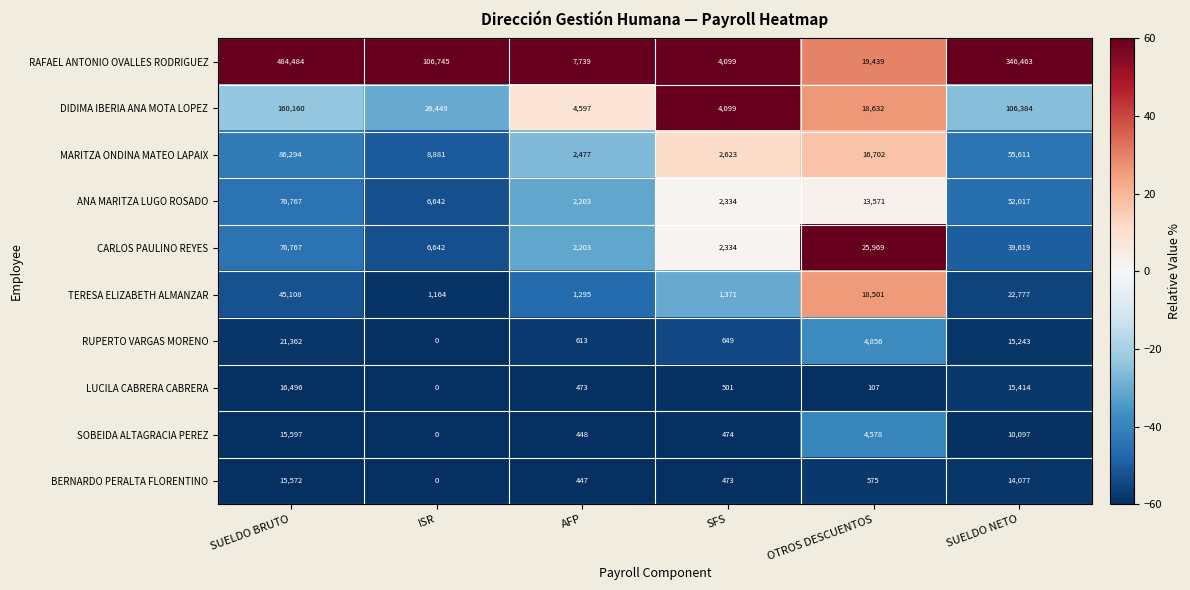

What is the difference between the TERESA ELIZABETH ALMANZAR values at SUELDO BRUTO and OTROS DESCUENTOS?

26607